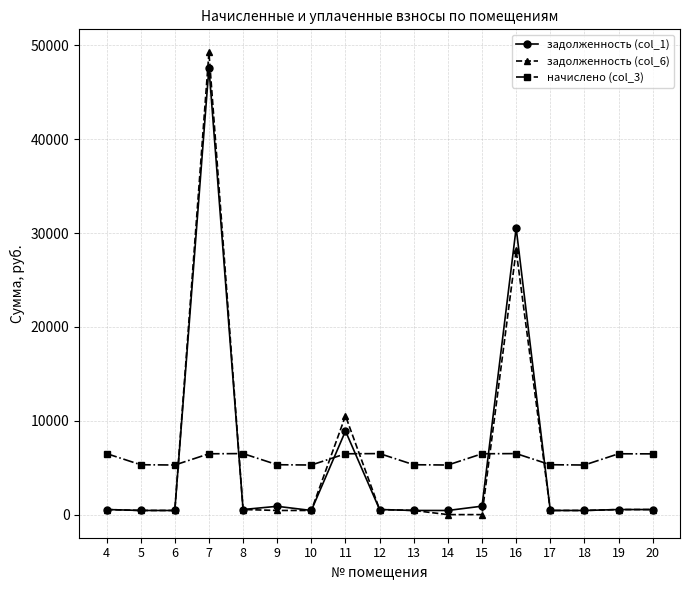

After their last crossing, which series has the higher values: задолженность (col_6) or начислено (col_3)?

начислено (col_3)